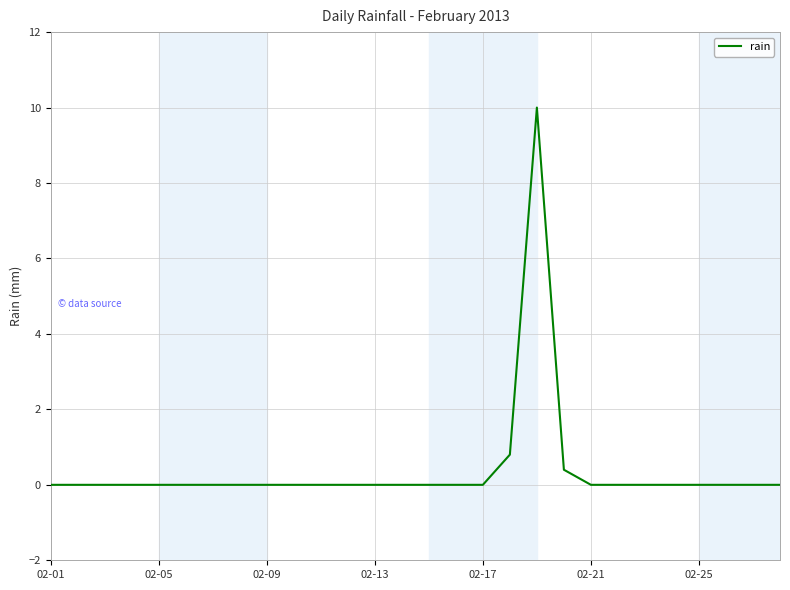

What is the maximum value shown in the chart?

10.0